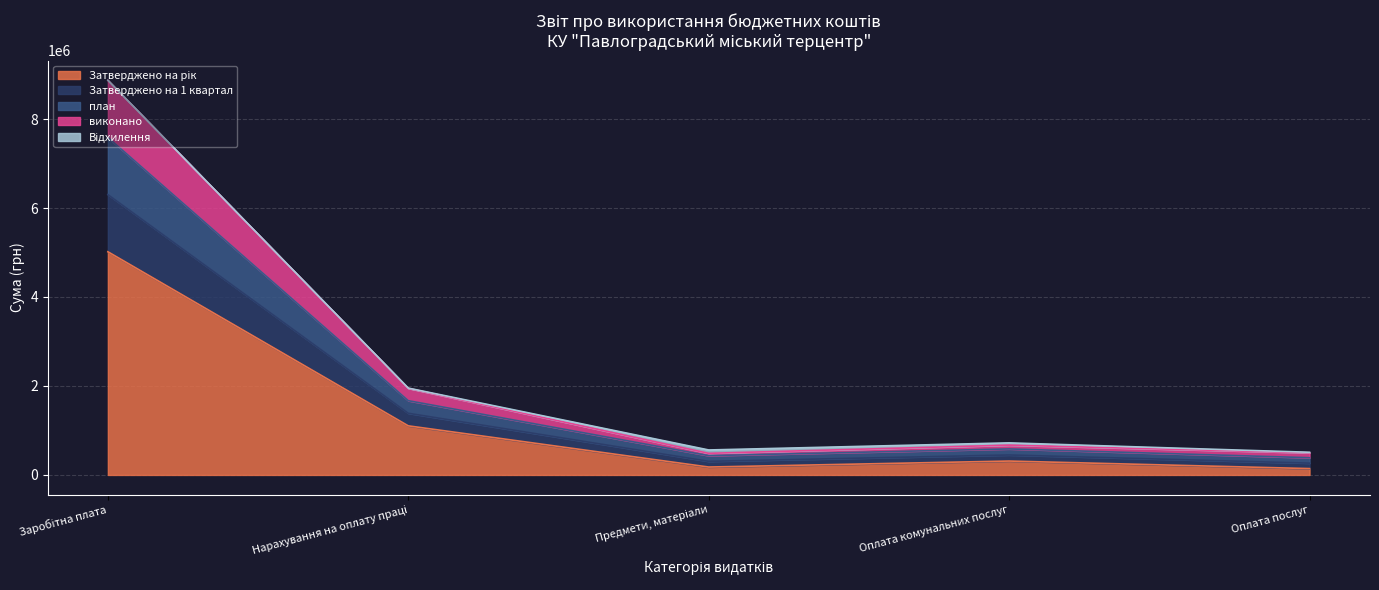

True or false: Затверджено на 1 квартал and виконано cross at least once.

False